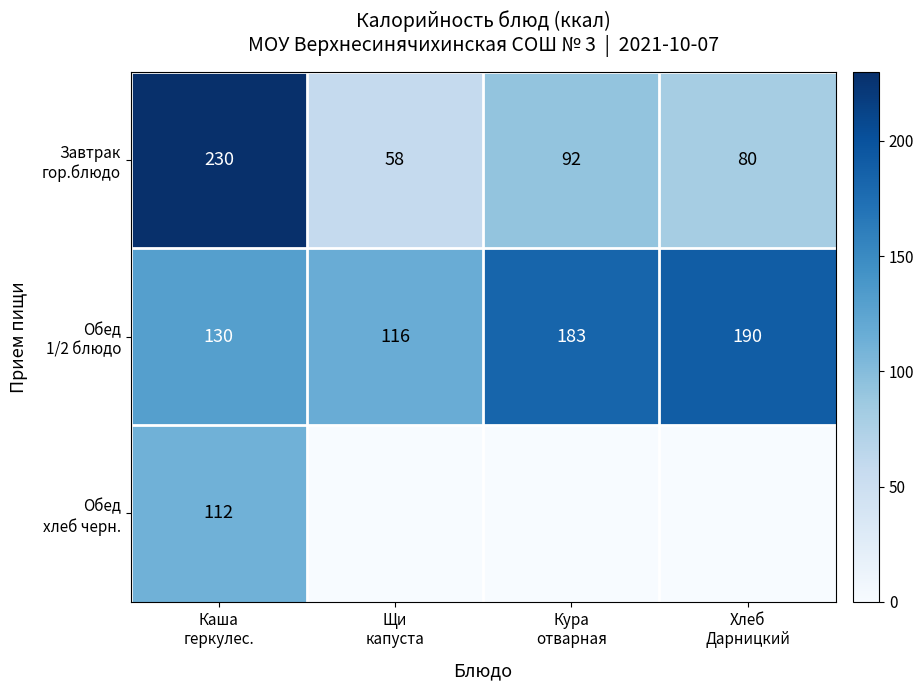

Rank the categories by Обед 1/2 блюдо value from lowest to highest.

Щи капуста, Каша геркулес., Кура отварная, Хлеб Дарницкий